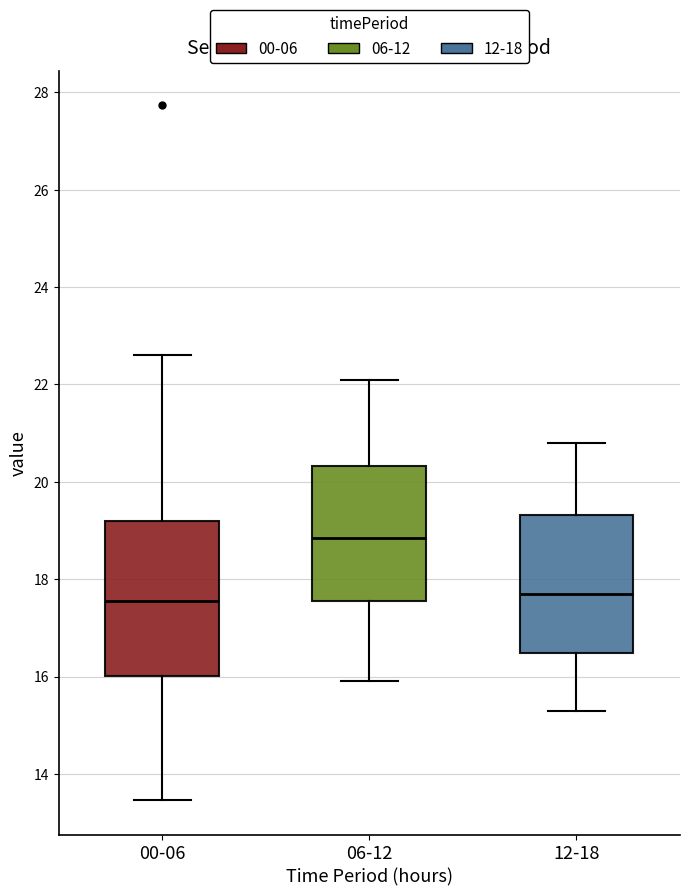

Which box is the tallest, from its lower edge to its upper edge?

00-06